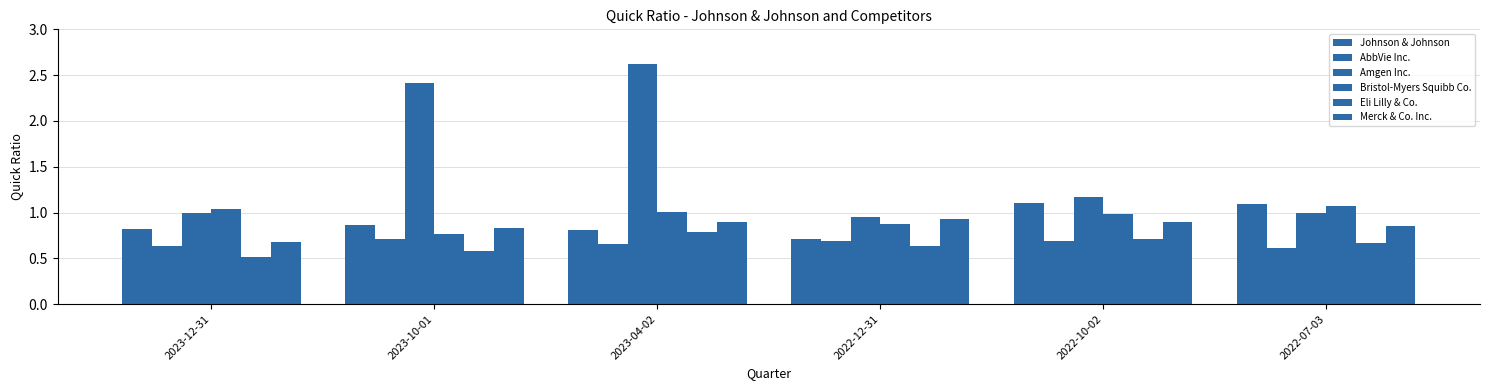

Does the chart contain stacked bars?

No